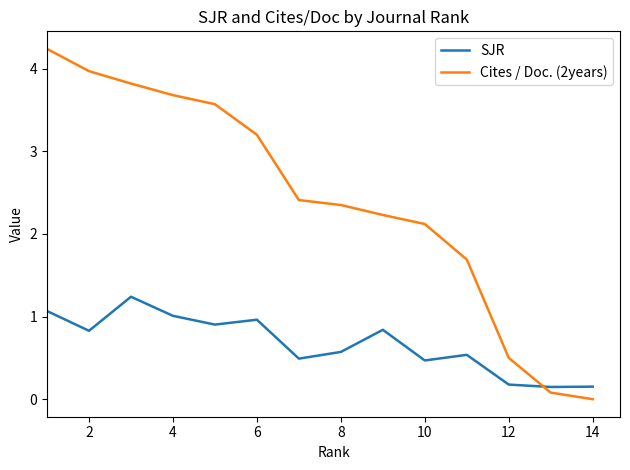

List the series in order of their overall mean, highest first.

Cites / Doc. (2years), SJR